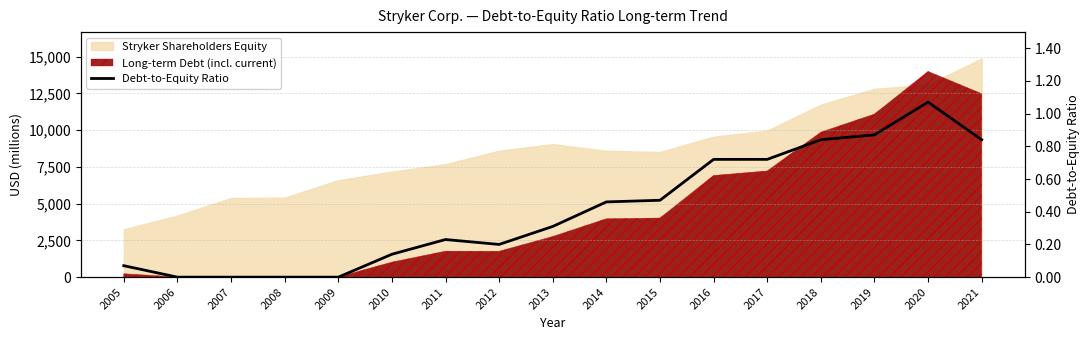

True or false: the data shows 0.5 at 2014.

True